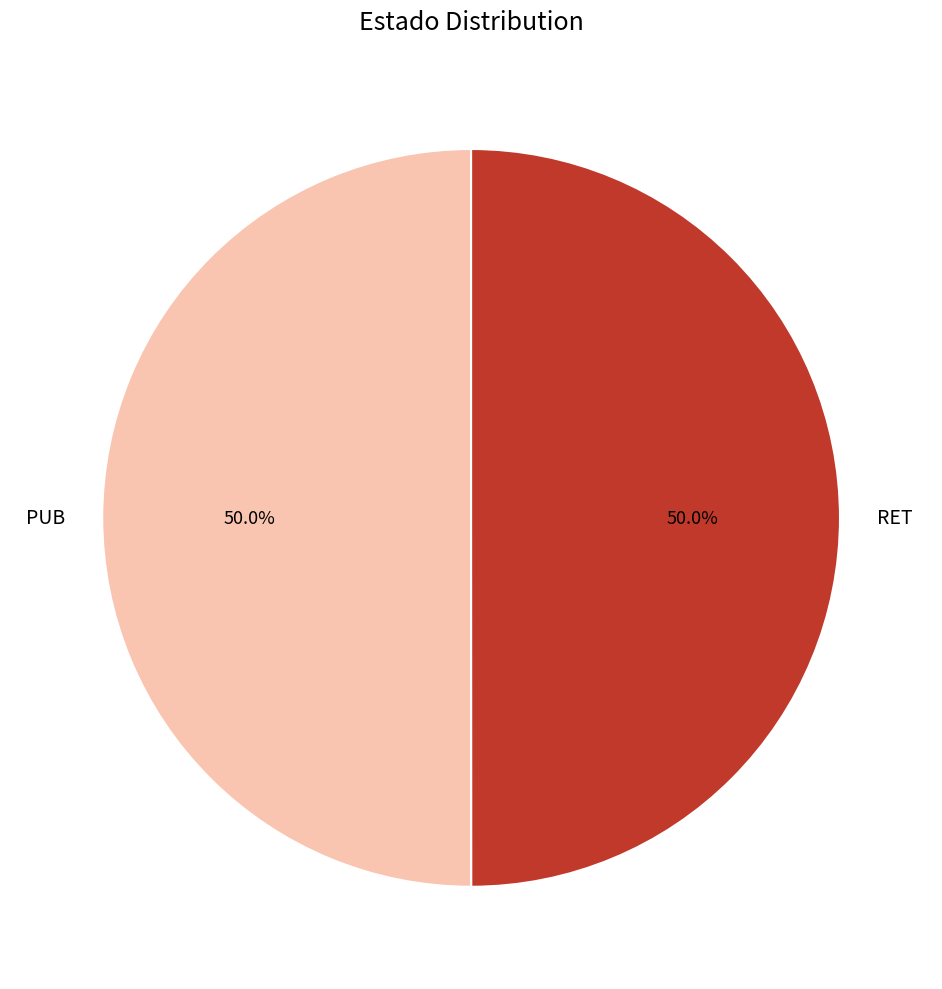

To the nearest percent, what percentage of the pie is PUB?

50%